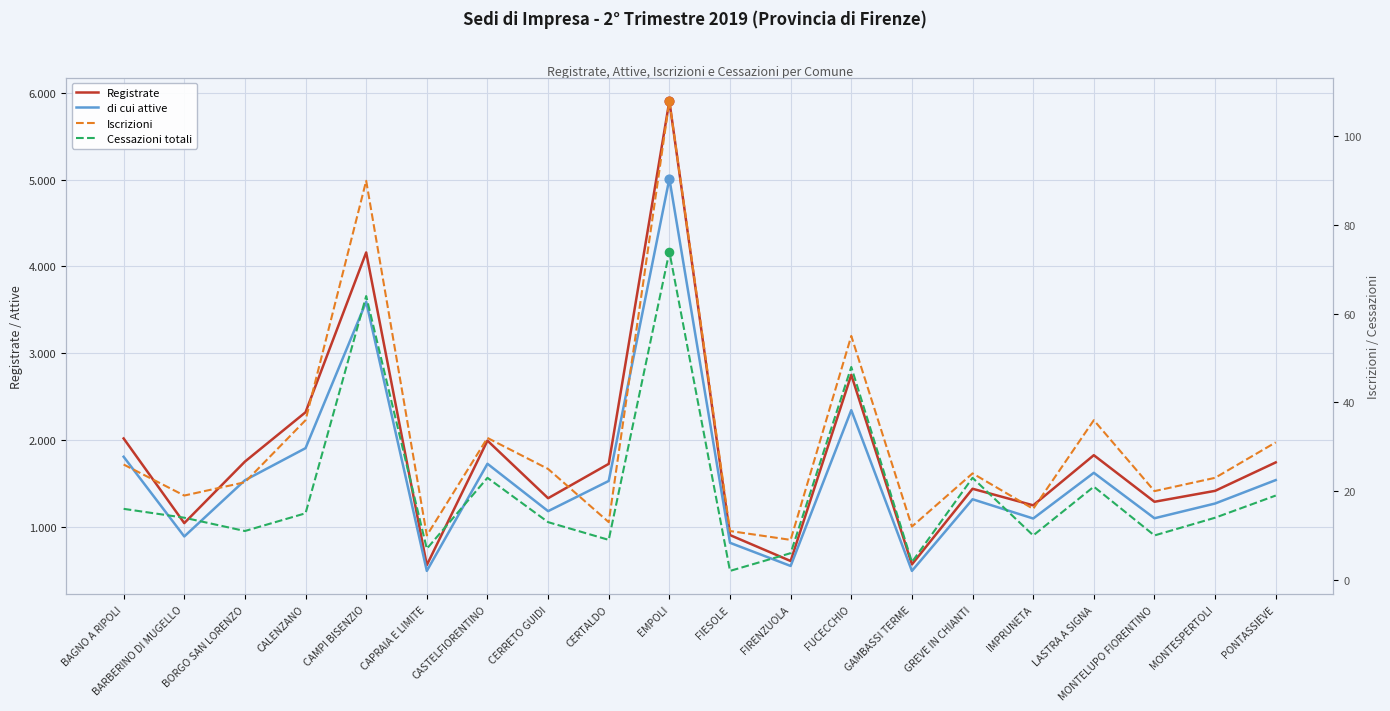

At how many categories does at least one series exceed 1819?

7